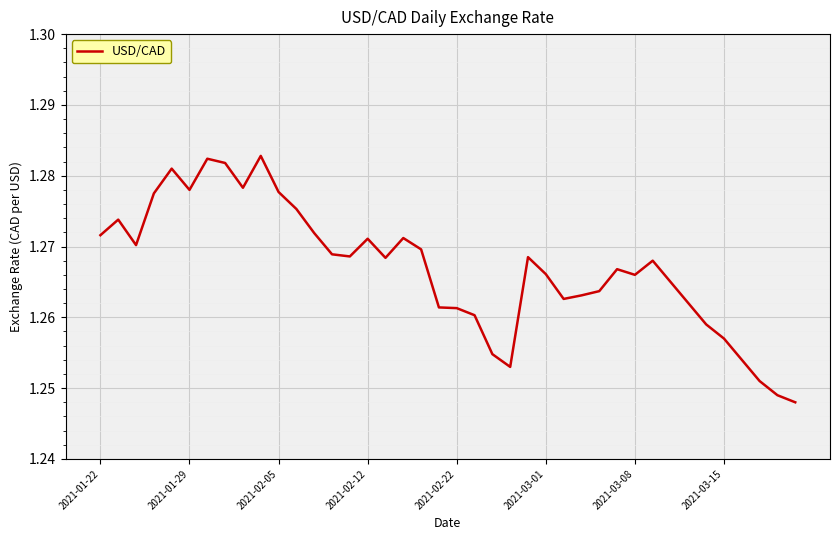

Reading right to left, what are all the values shown in this chart?

1.2	1.2	1.3	1.3	1.3	1.3	1.3	1.3	1.3	1.3	1.3	1.3	1.3	1.3	1.3	1.3	1.3	1.3	1.3	1.3	1.3	1.3	1.3	1.3	1.3	1.3	1.3	1.3	1.3	1.3	1.3	1.3	1.3	1.3	1.3	1.3	1.3	1.3	1.3	1.3